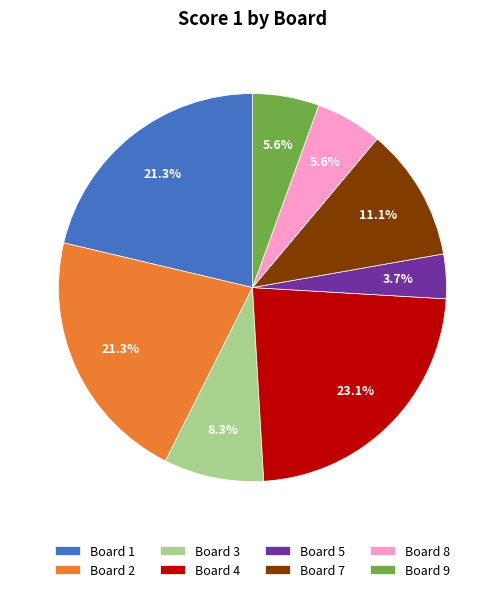

Does any single category account for the majority?

No